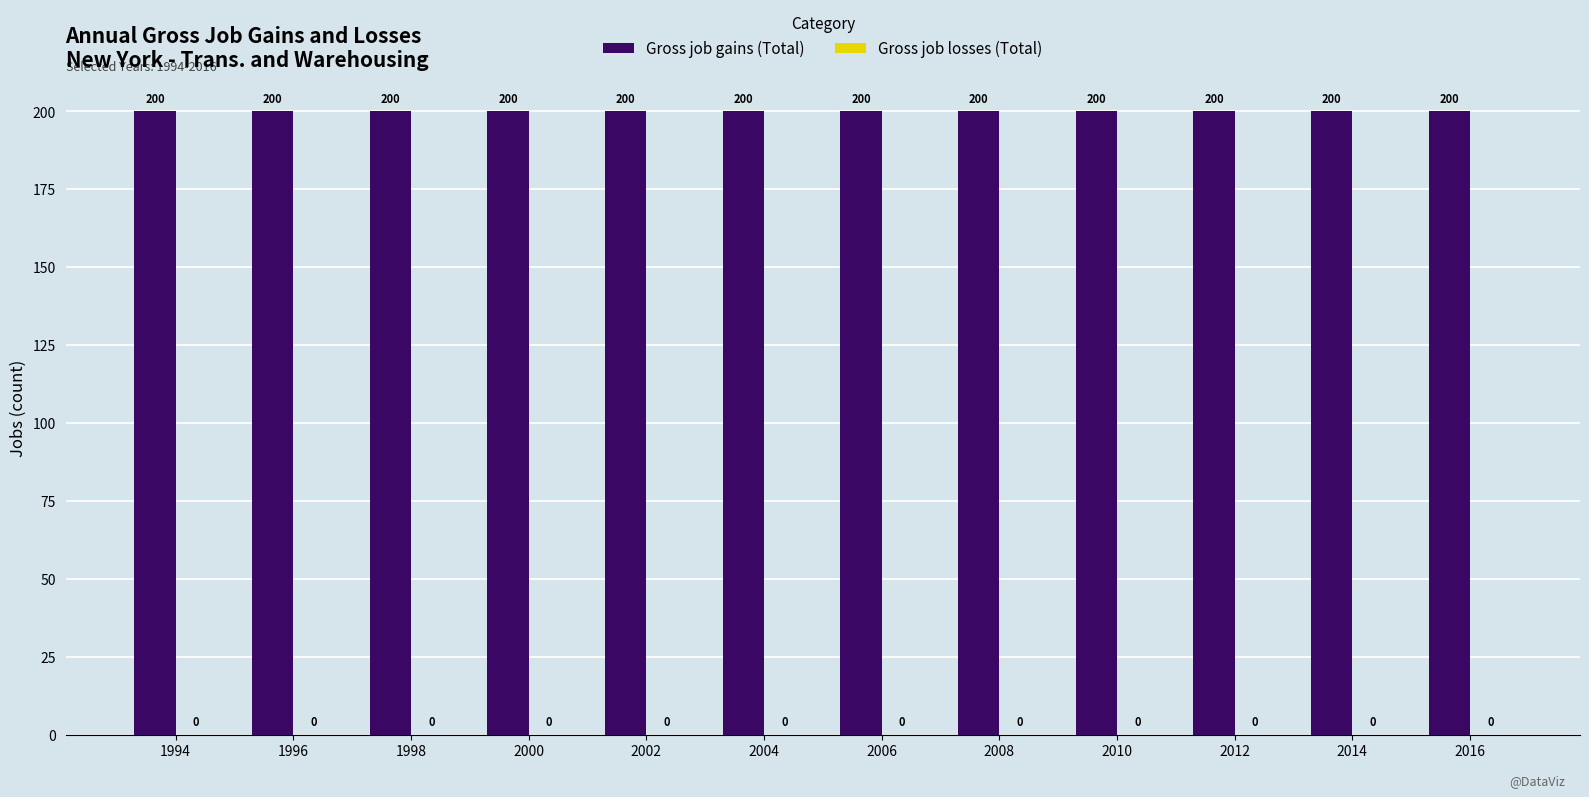

What are all the series names shown in the legend?

Gross job gains (Total), Gross job losses (Total)